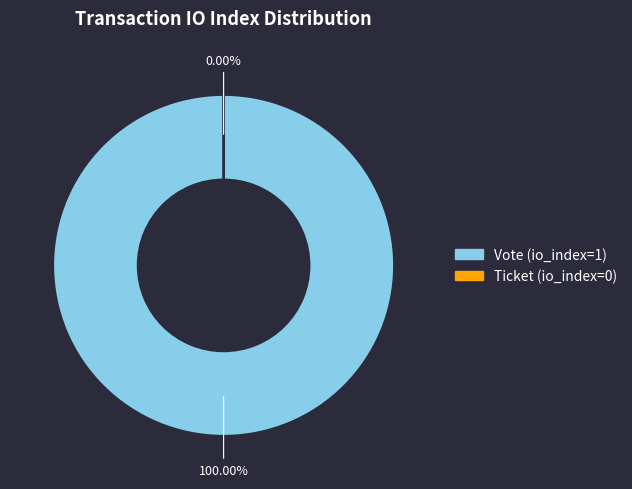

What percentage do Ticket (io_index=0) and Vote (io_index=1) together represent?

100.0%